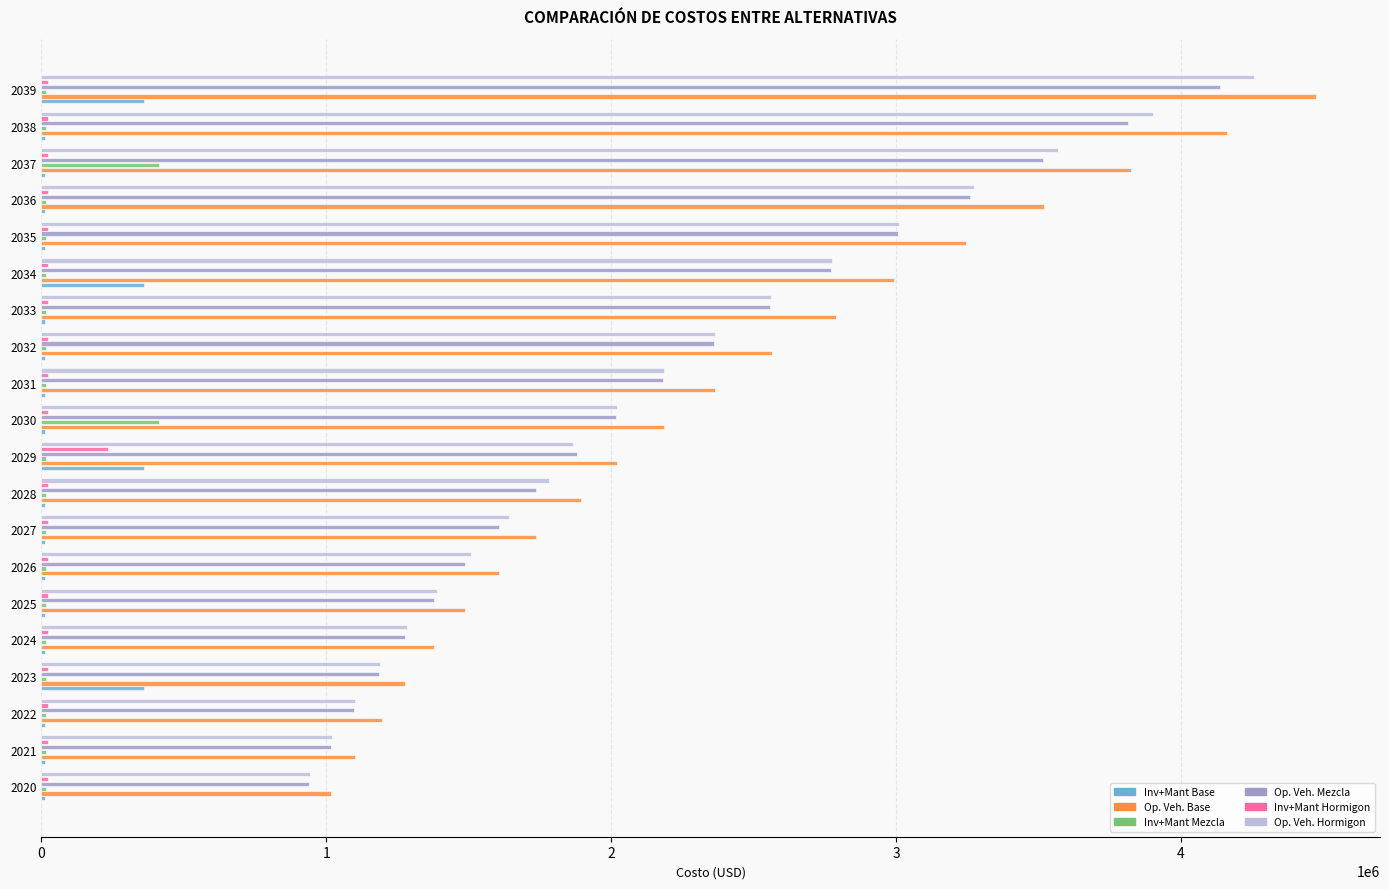

What is the maximum value for Inv+Mant Hormigon?

235350.7